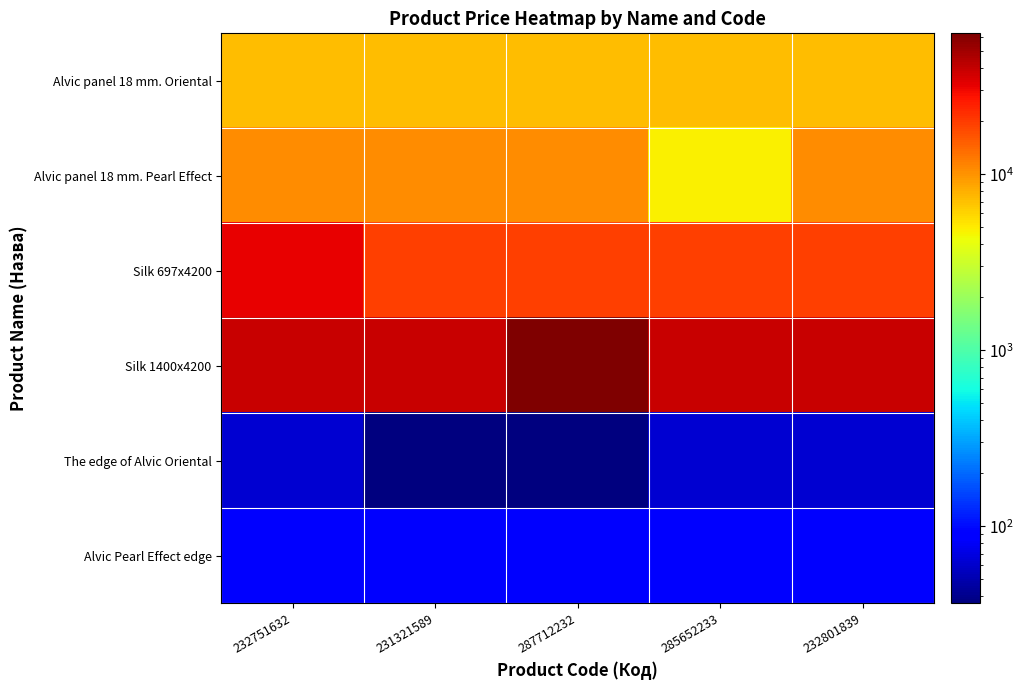

Which series has the widest spread of values?

Silk 1400x4200